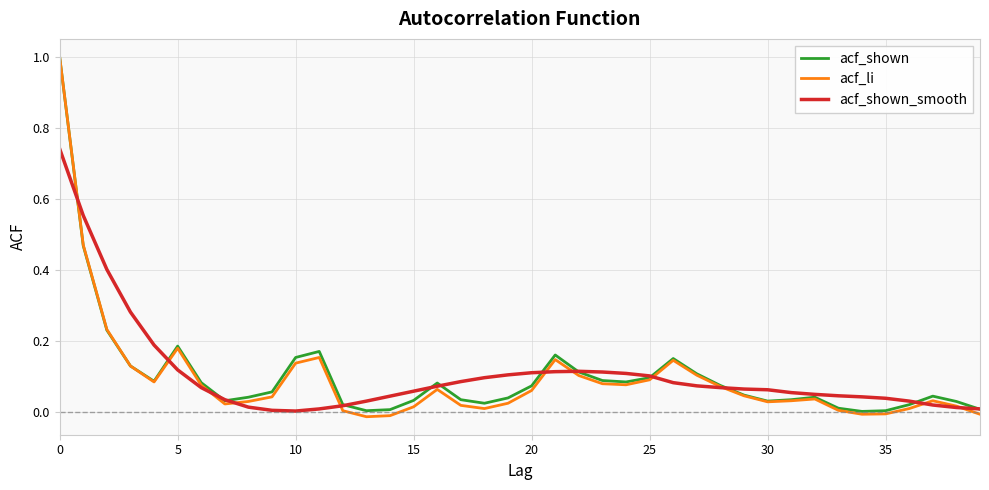

Which series has the widest spread of values?

acf_li